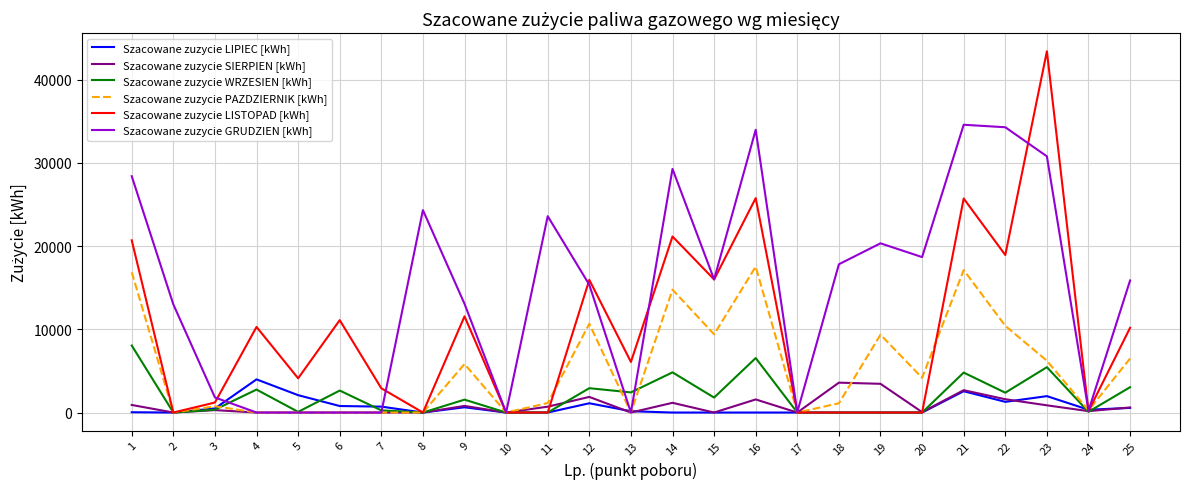

Is the value of Szacowane zuzycie WRZESIEN [kWh] at 16 greater than the value of Szacowane zuzycie LISTOPAD [kWh] at 1?

No